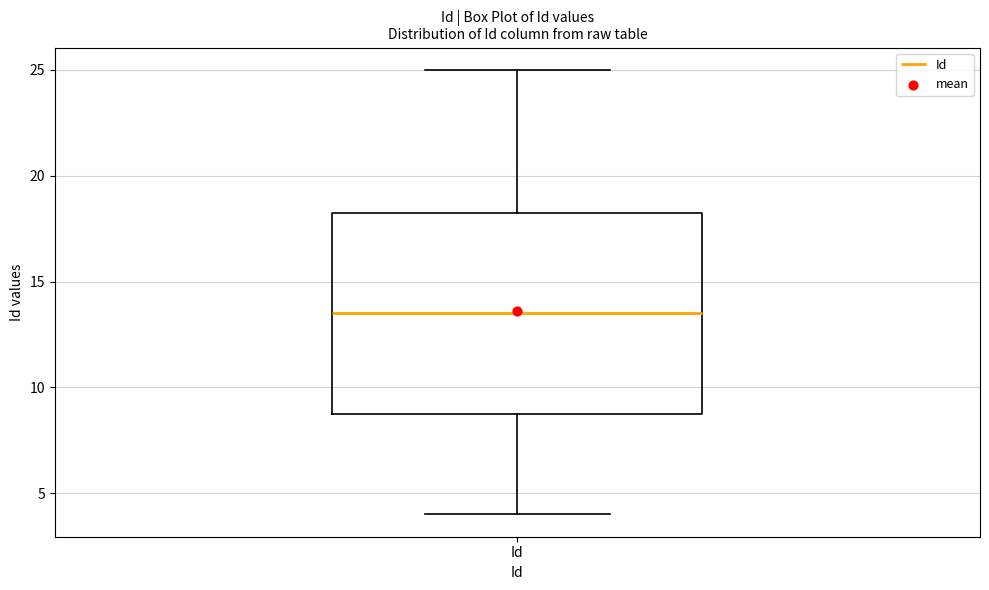

Where does the median line of the box for Id sit on the y-axis? The values are not printed on the chart, so give them approximately, as read against the axis.

13.5